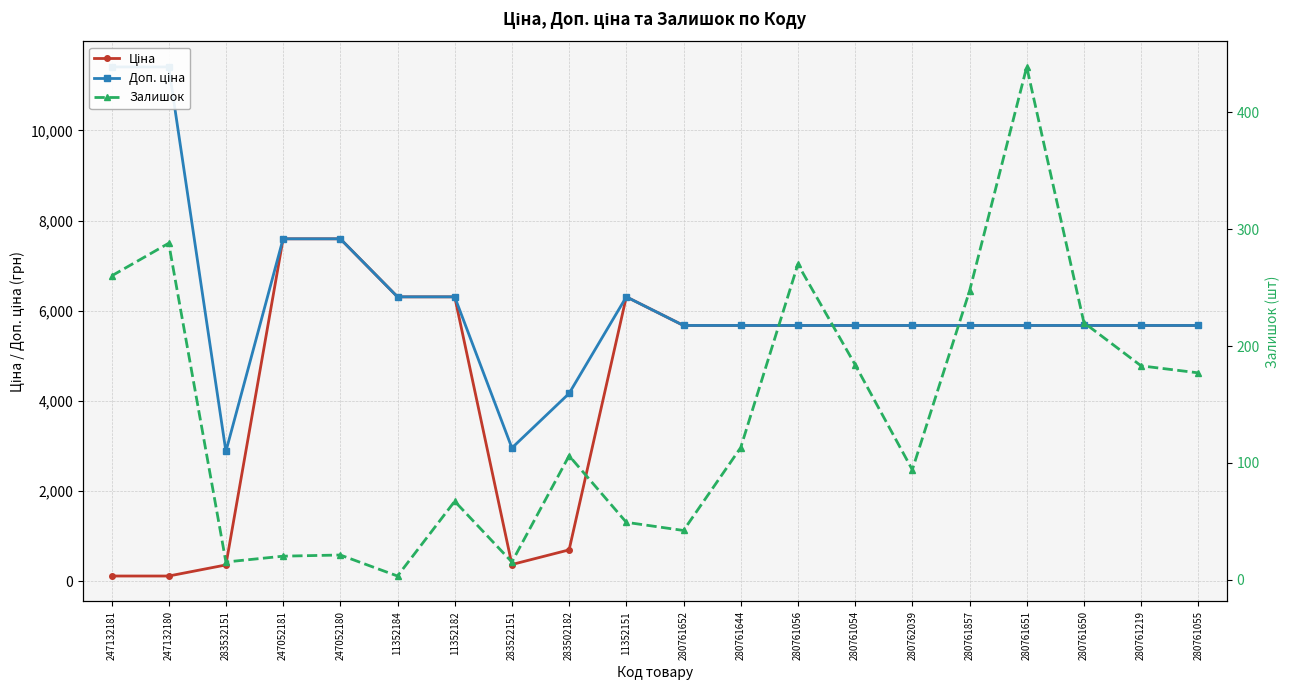

Rank the series by their average value, from lowest to highest.

Залишок, Ціна, Доп. ціна